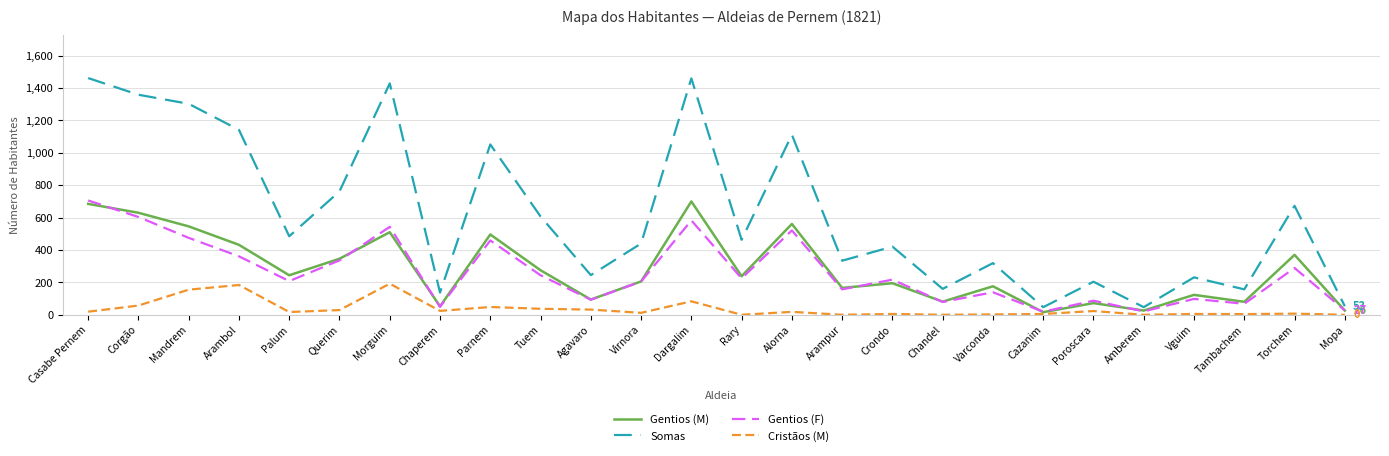

Between Querim and Tambachem, which series saw the biggest shift?

Somas